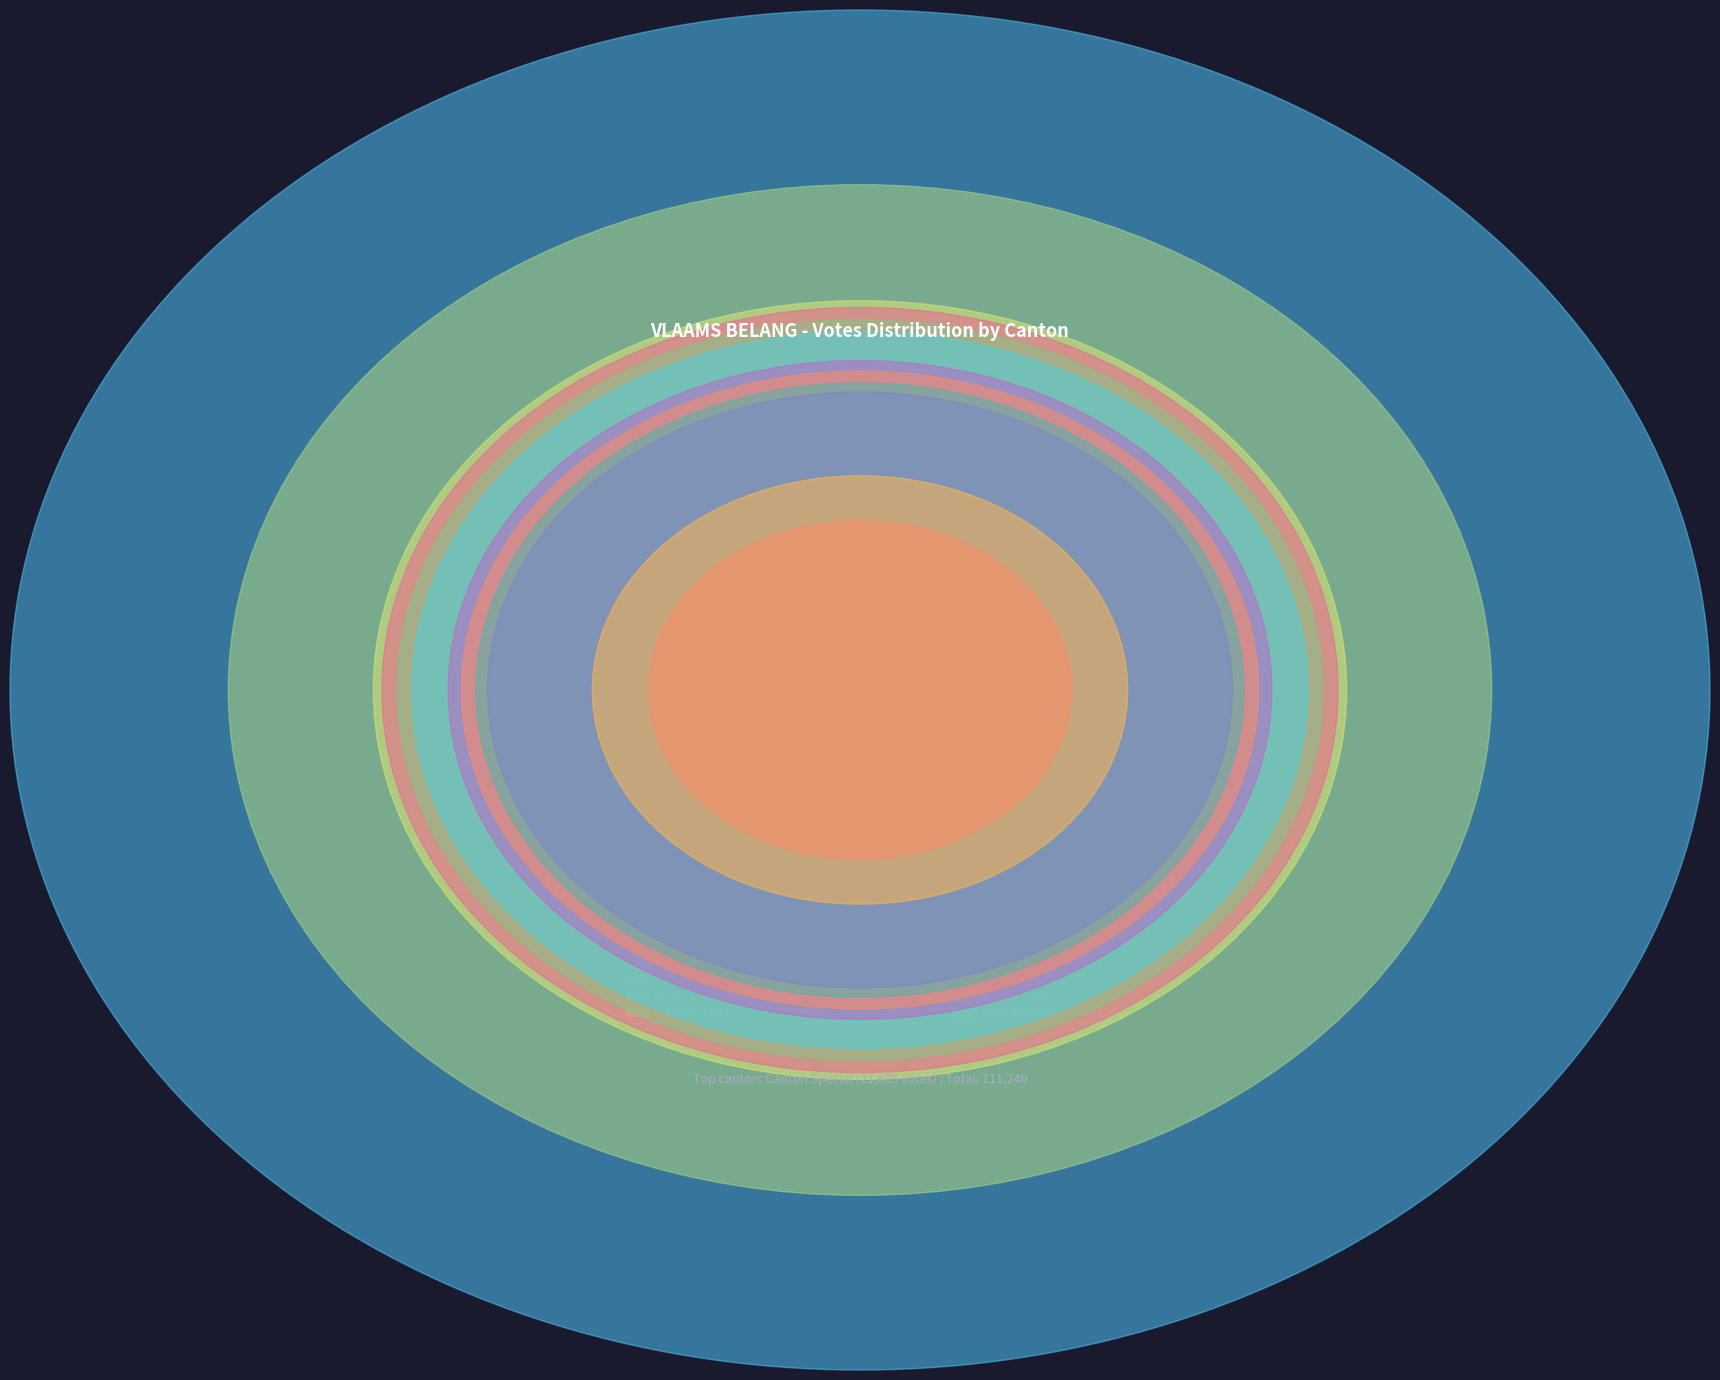

Is Beringen the majority of the pie?

No